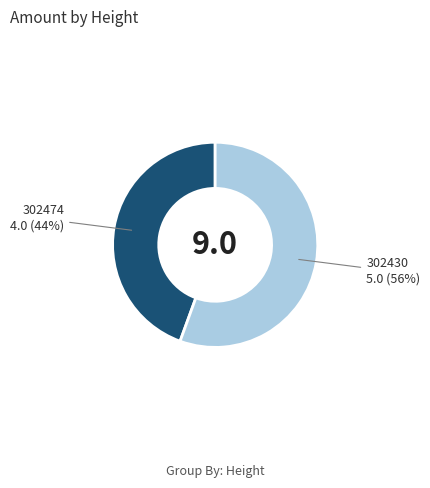

Is there any slice that represents more than half of the pie?

Yes